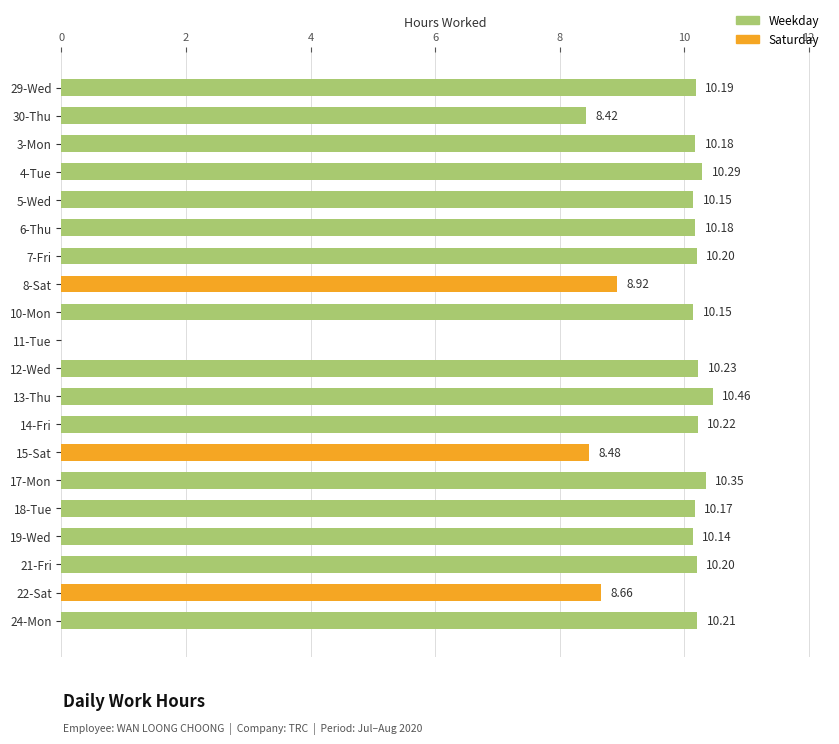

What is the change in value from 8-Sat to 14-Fri?

+1.3